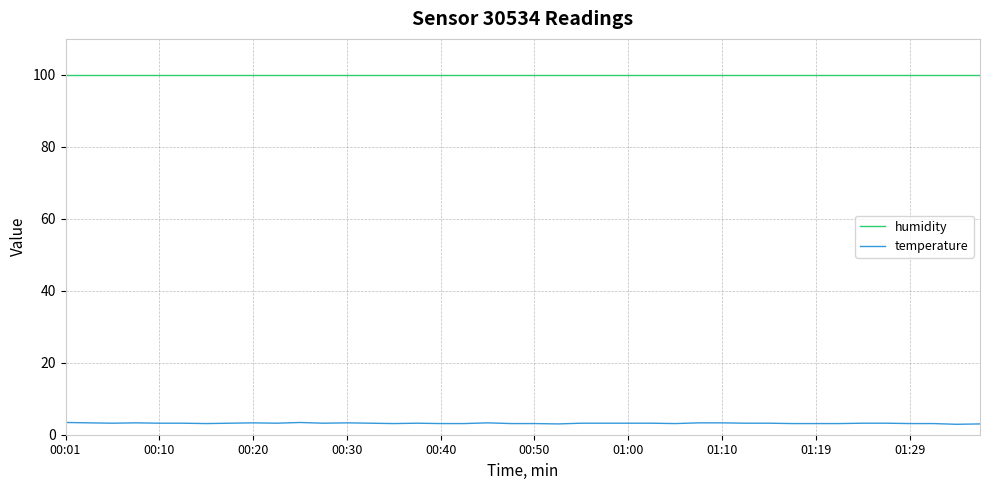

What is the maximum value shown in the chart?

99.9